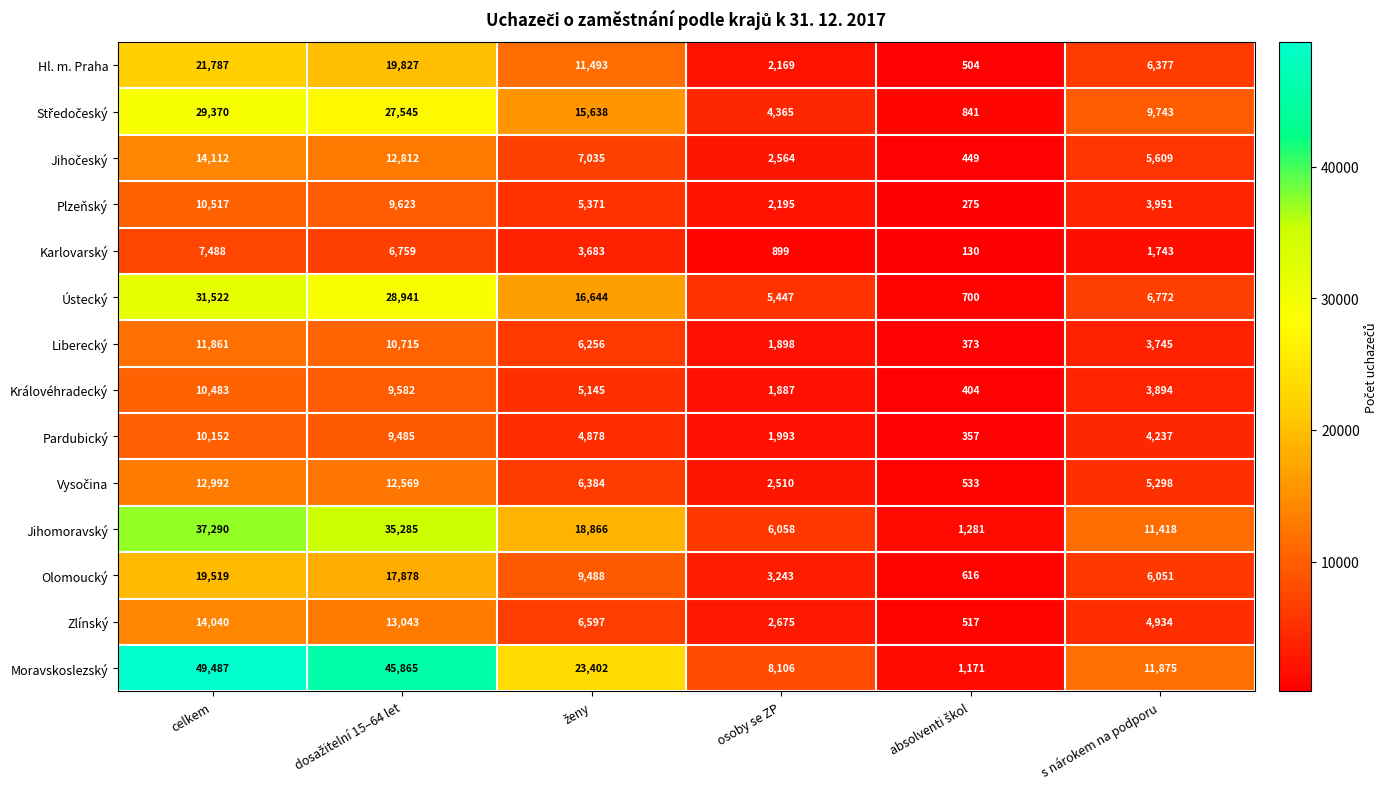

Where does the Ústecký series first go above 16644?

celkem